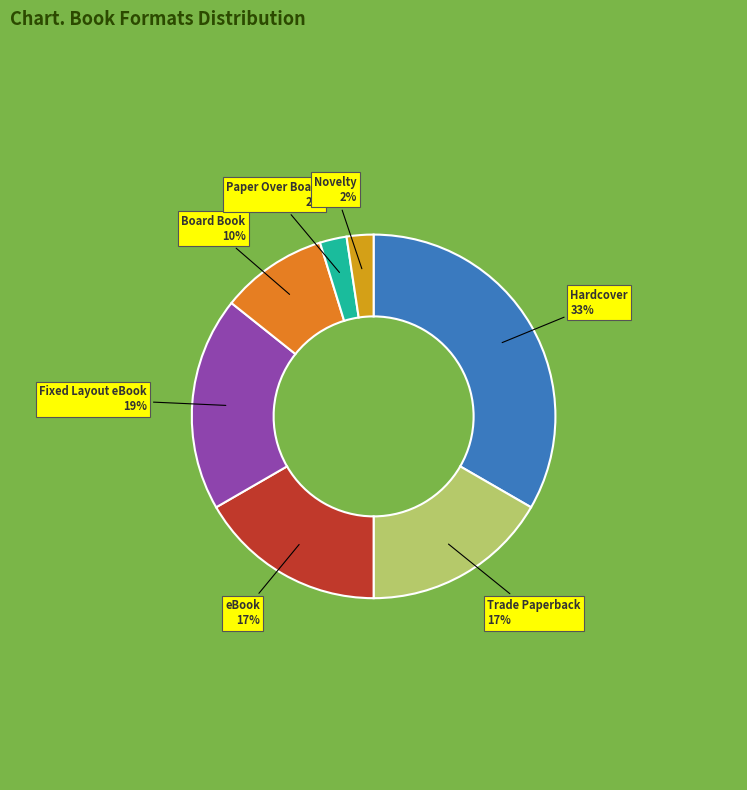

To the nearest percent, what is the difference between the Trade Paperback and Board Book slice percentages?

7%